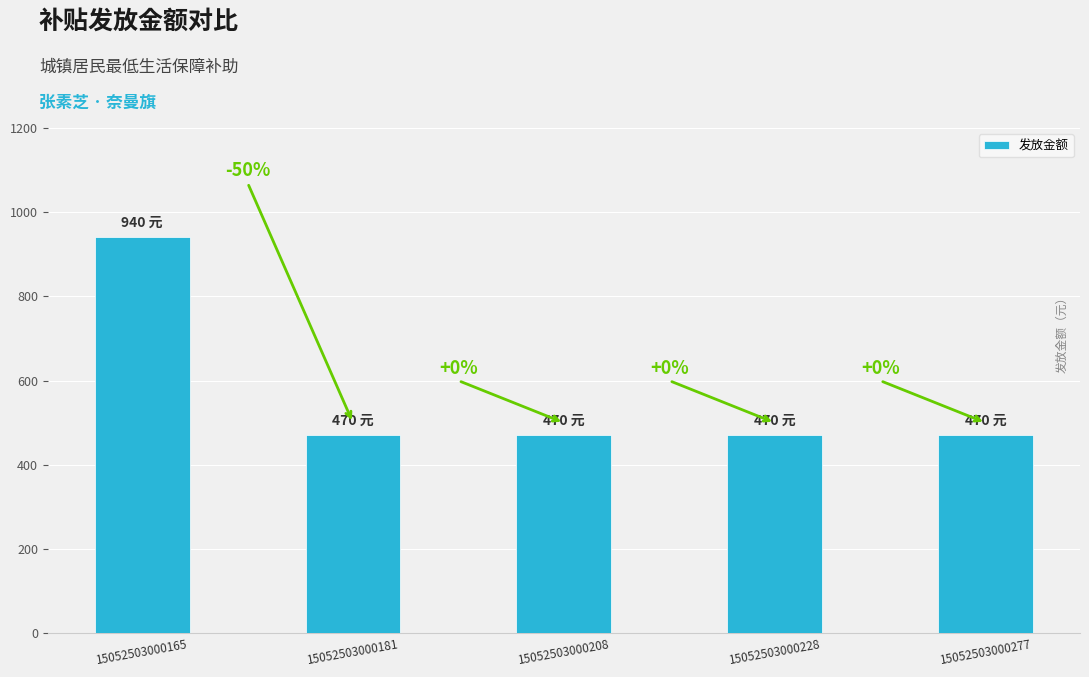

Where is the data nearest to the value 705?

15052503000165